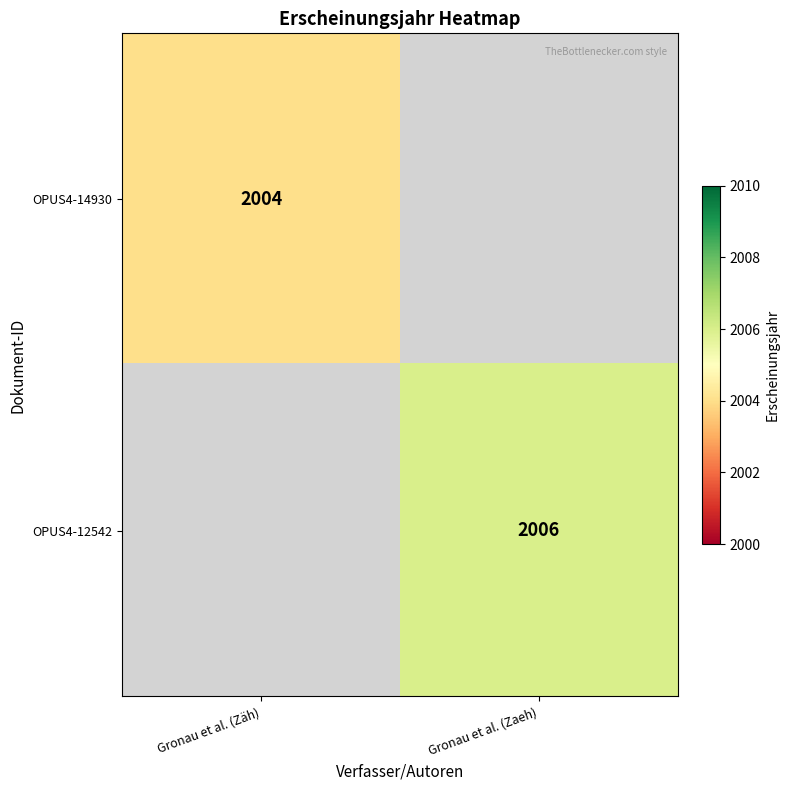

True or false: OPUS4-12542 has a value of 3359 at Gronau et al. (Zaeh).

False